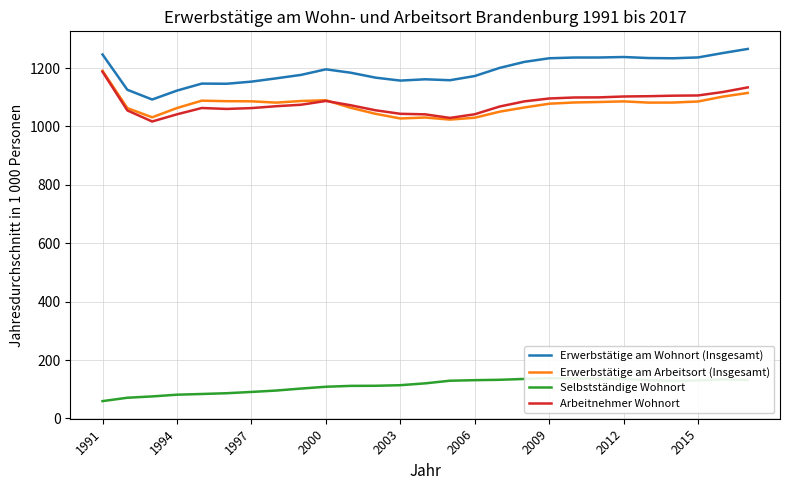

True or false: Erwerbstätige am Arbeitsort (Insgesamt) has a value of 459.1 at 11.

False